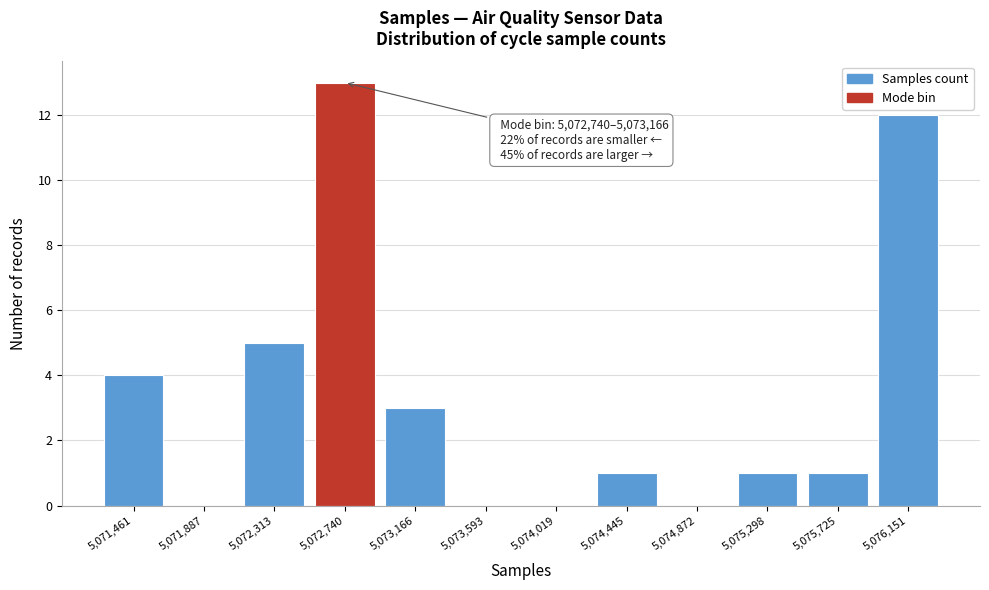

Reading left to right, list all the values displayed in this chart.

5,071,461=4	5,071,887=0	5,072,313=5	5,072,740=13	5,073,166=3	5,073,593=0	5,074,019=0	5,074,445=1	5,074,872=0	5,075,298=1	5,075,725=1	5,076,151=12